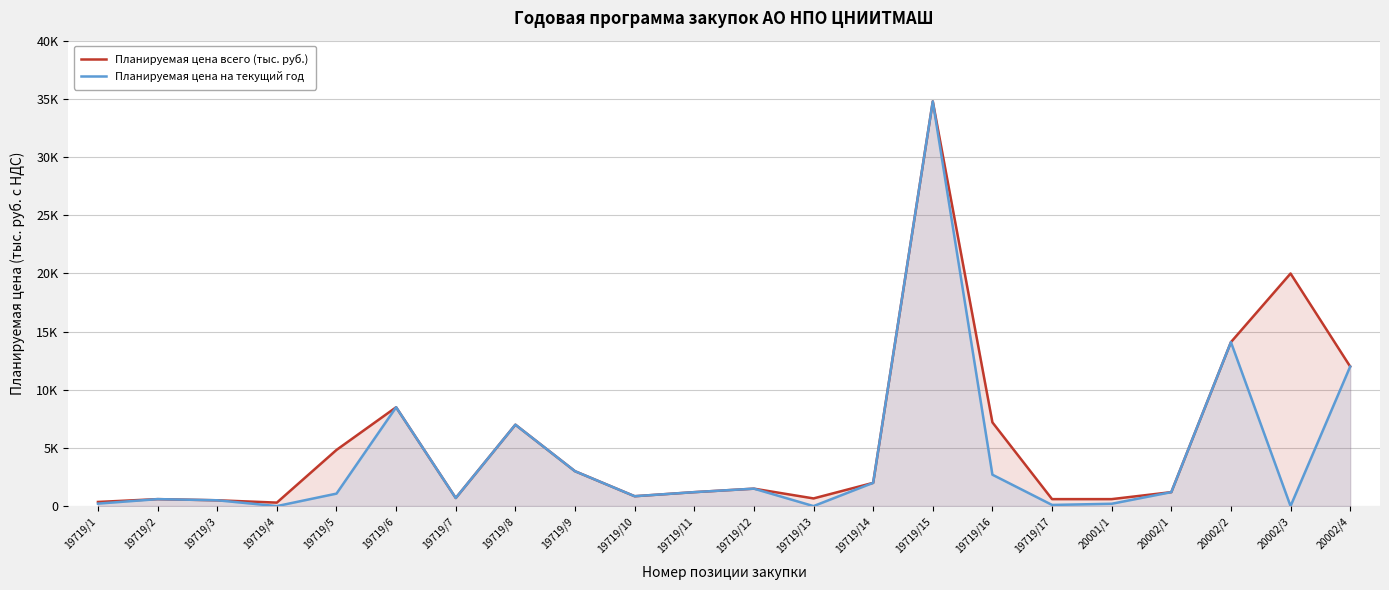

What are all the series names shown in the legend?

Планируемая цена всего (тыс. руб.), Планируемая цена на текущий год